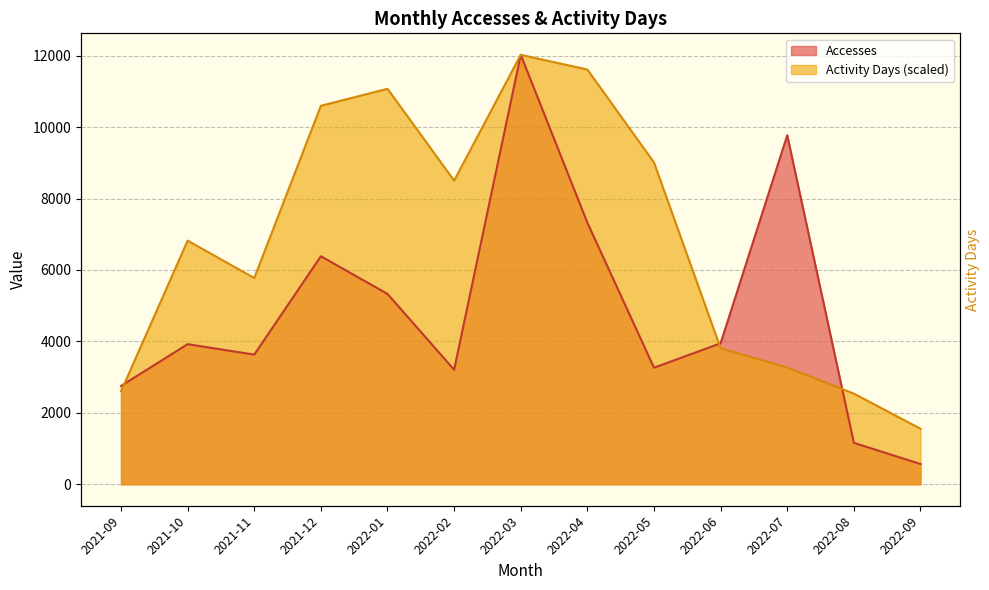

What position from the left is 2022-08?

12